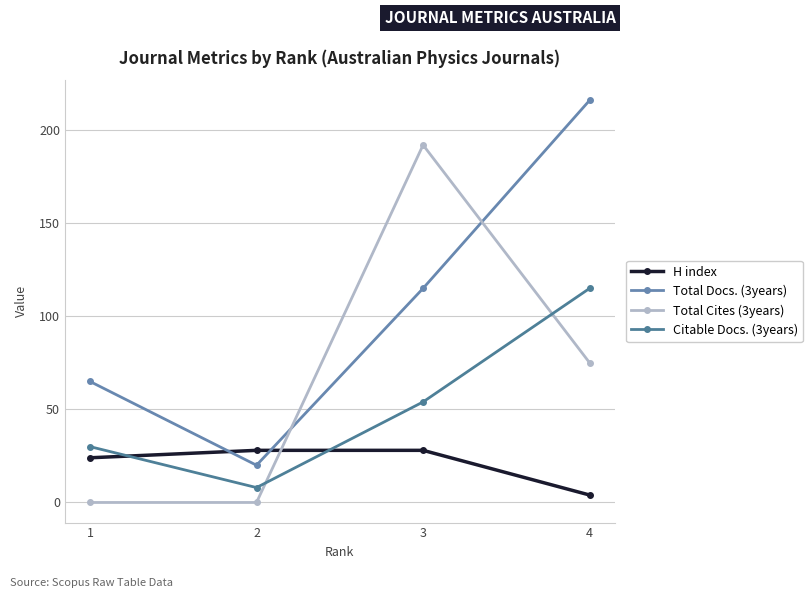

Which series has the largest total across all categories?

Total Docs. (3years)